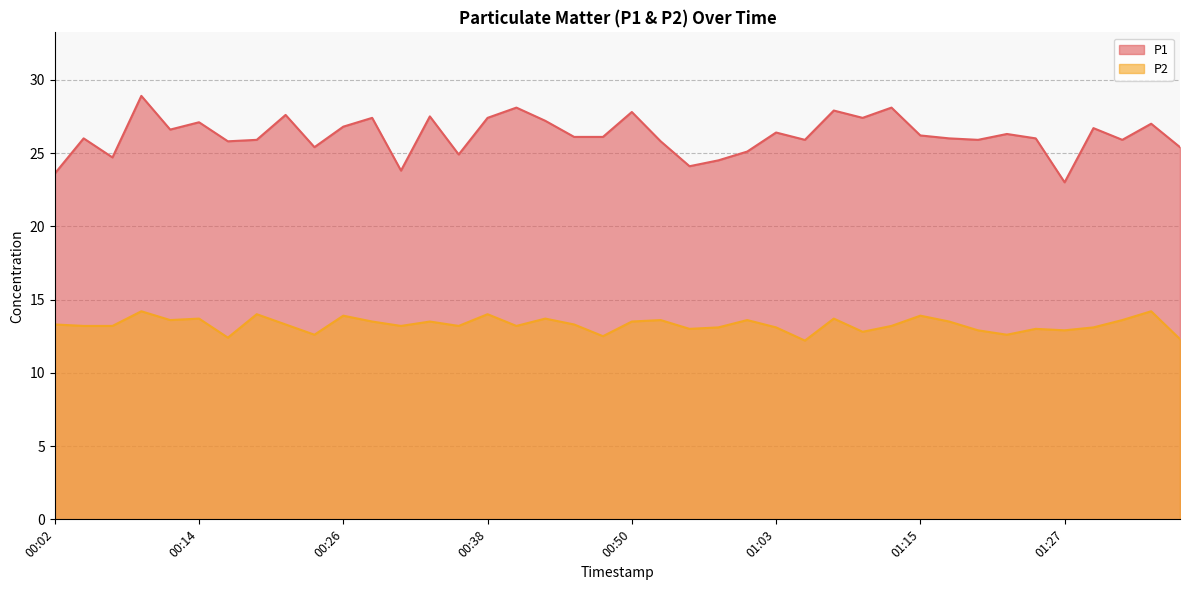

What is the maximum value shown in the chart?

28.9